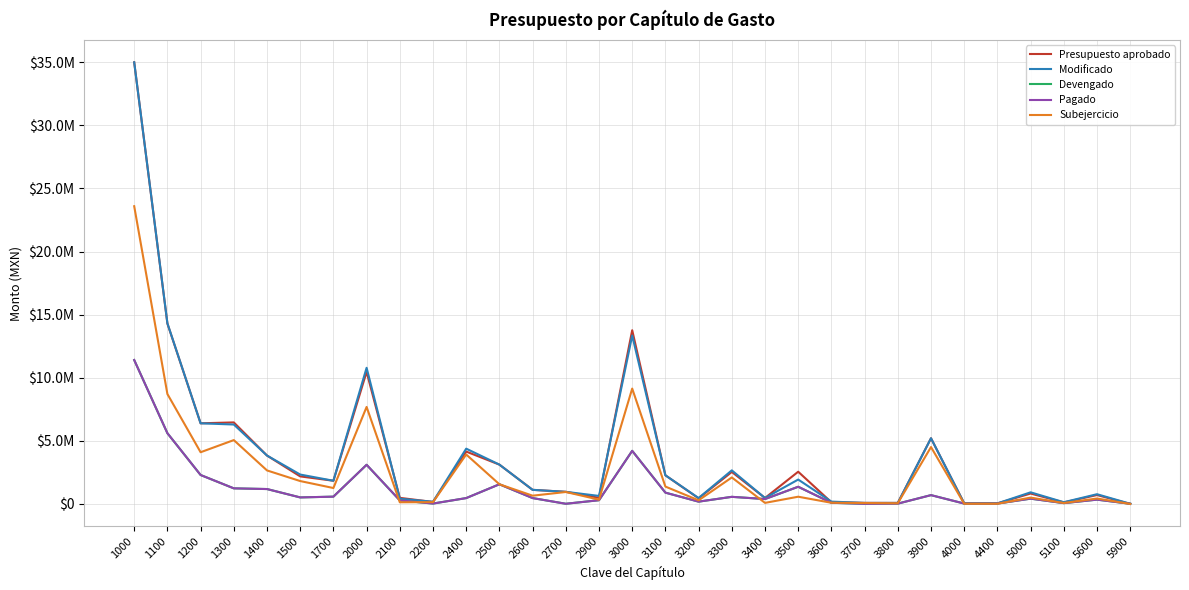

At how many categories does at least one series exceed 28835218?

1